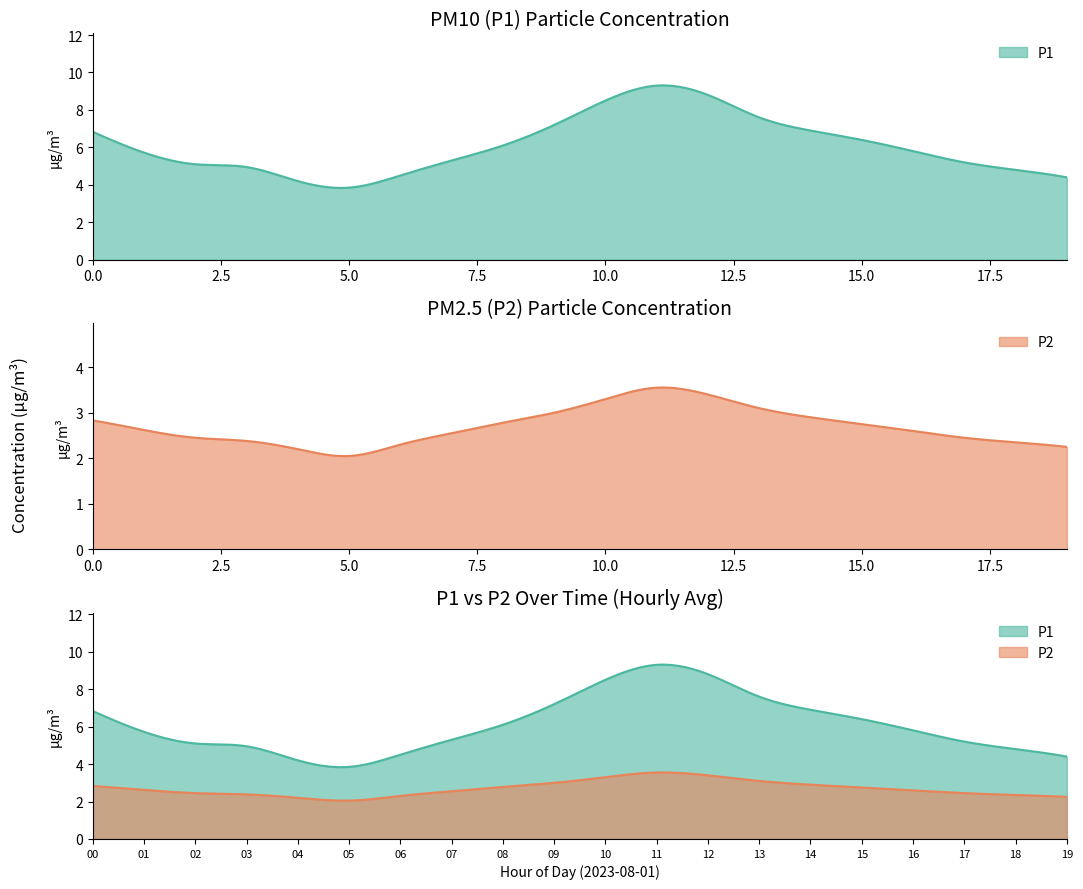

The P2 series shows 3.7 at 15. True or false?

False